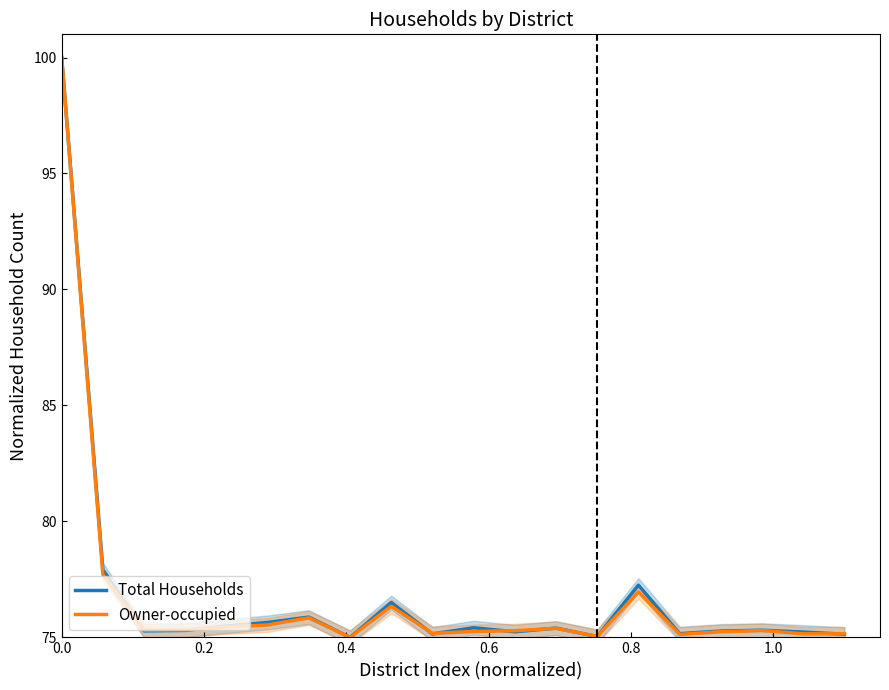

What is the highest value of the Owner-occupied series?

100.0